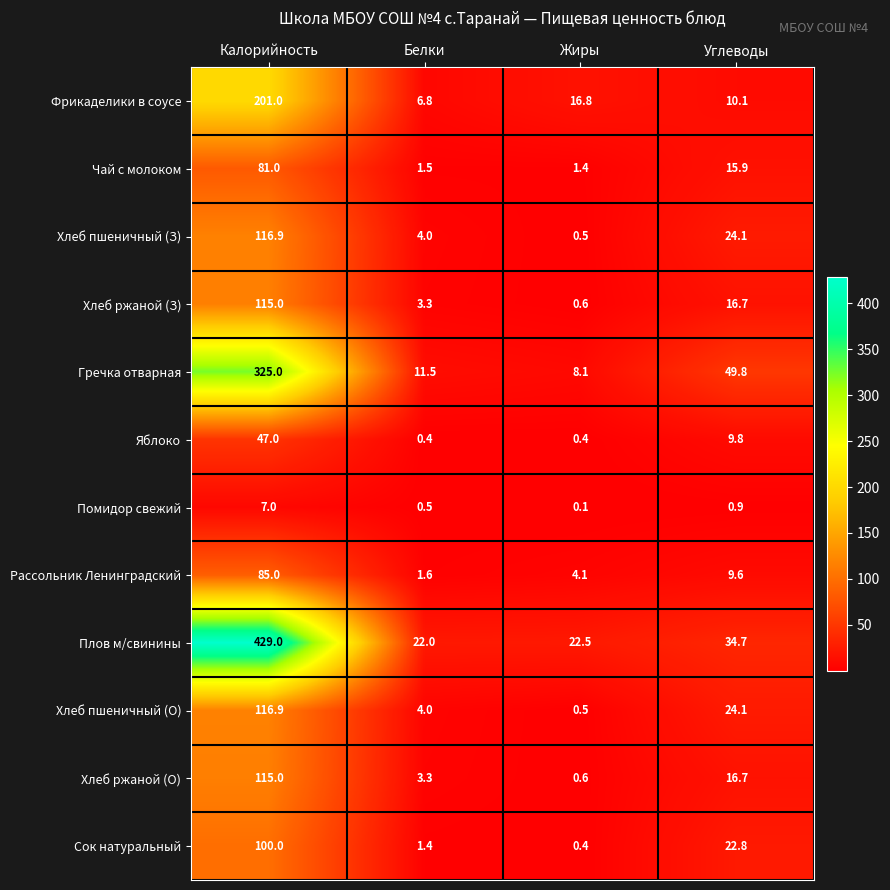

How many categories are shown in the chart?

4